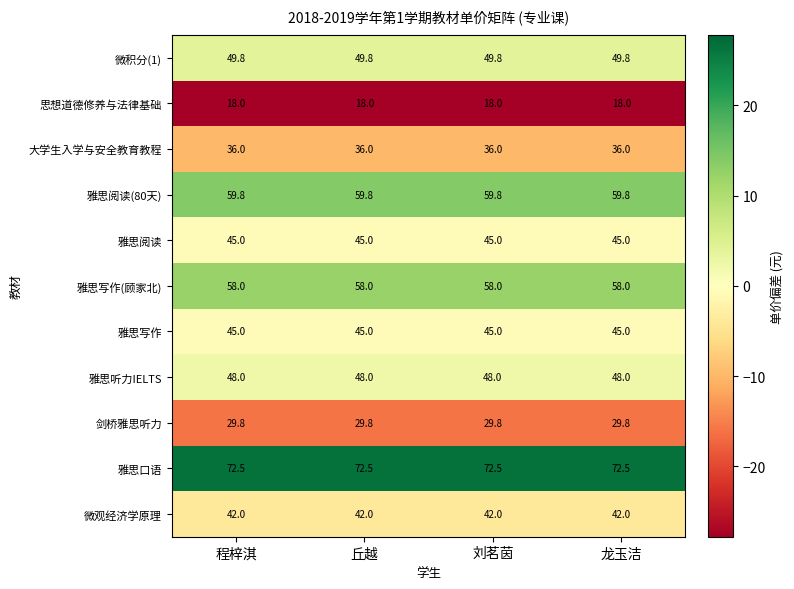

The value of 雅思阅读(80天) at 刘茗茵 is 59.8. True or false?

True